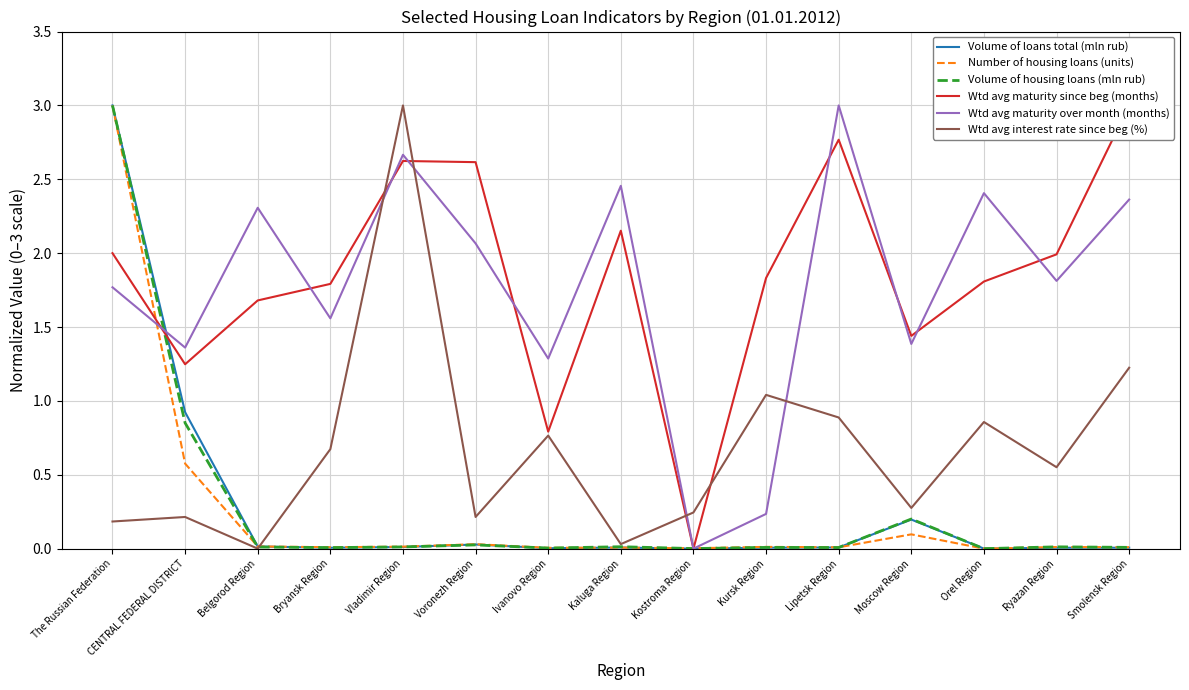

How many lines are shown in the chart?

6